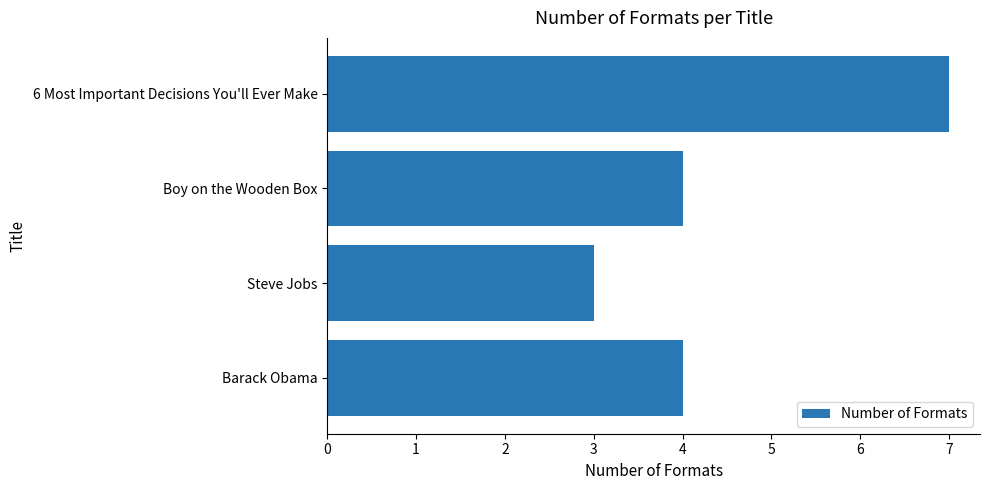

What is the sum of all values?

18